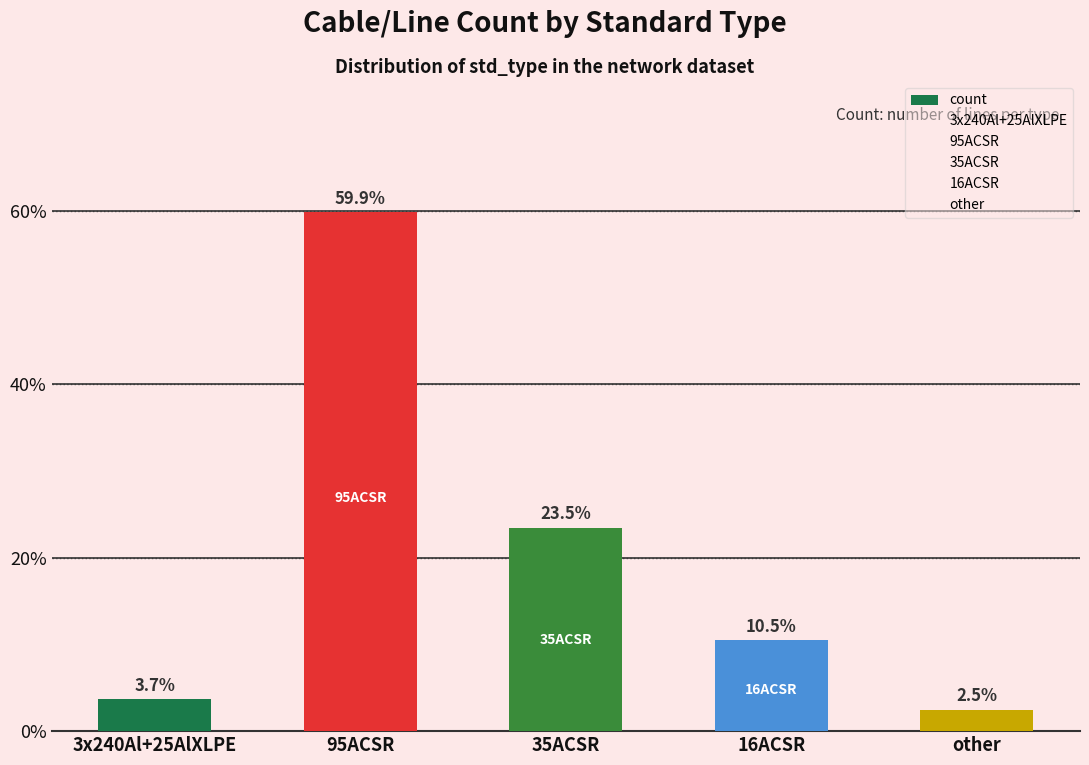

List the labels in order of value, smallest first.

other, 3x240Al+25AlXLPE, 16ACSR, 35ACSR, 95ACSR